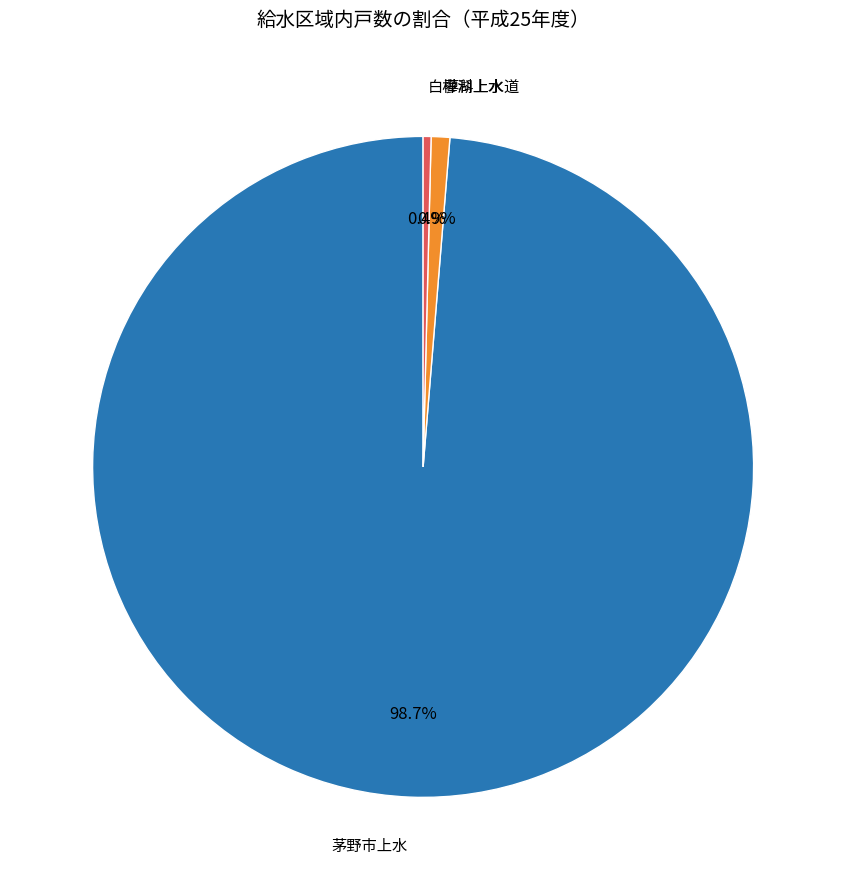

Combined, what portion of the pie is 白樺湖上水 and 蓼科上水道?

1.3%